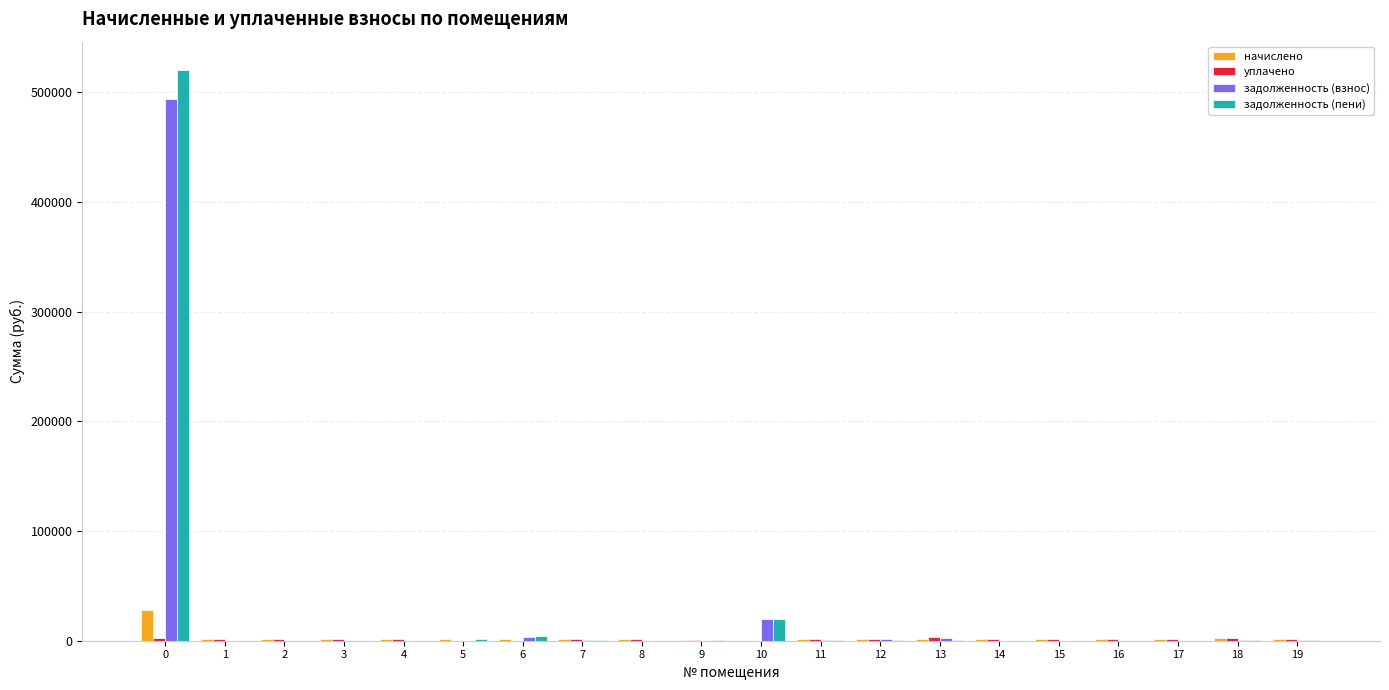

How many distinct data groups are displayed?

4